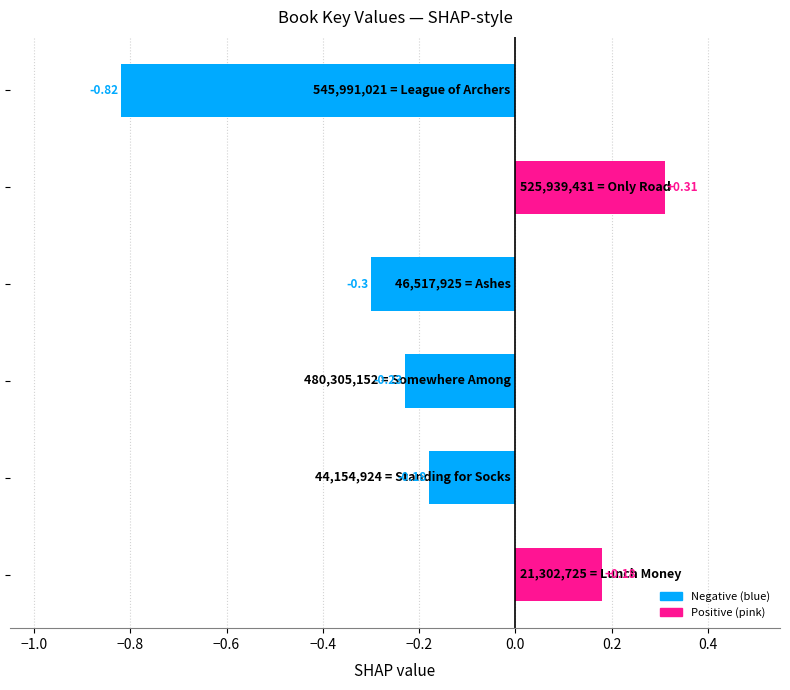

What is the sum of all values?

-1.0